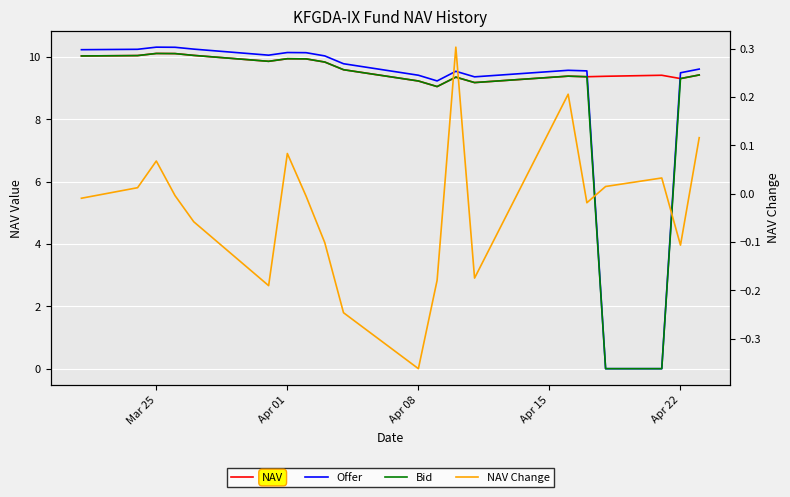

Is this an area chart (filled region under the line)?

No